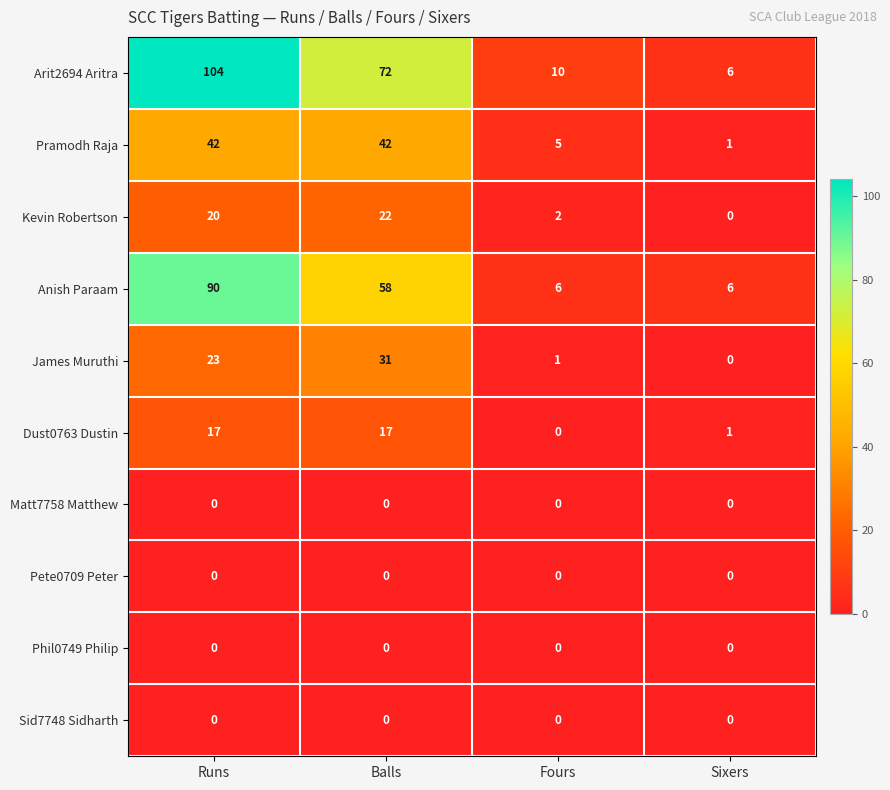

Read the Dust0763 Dustin value at Runs, to the nearest 5.

15